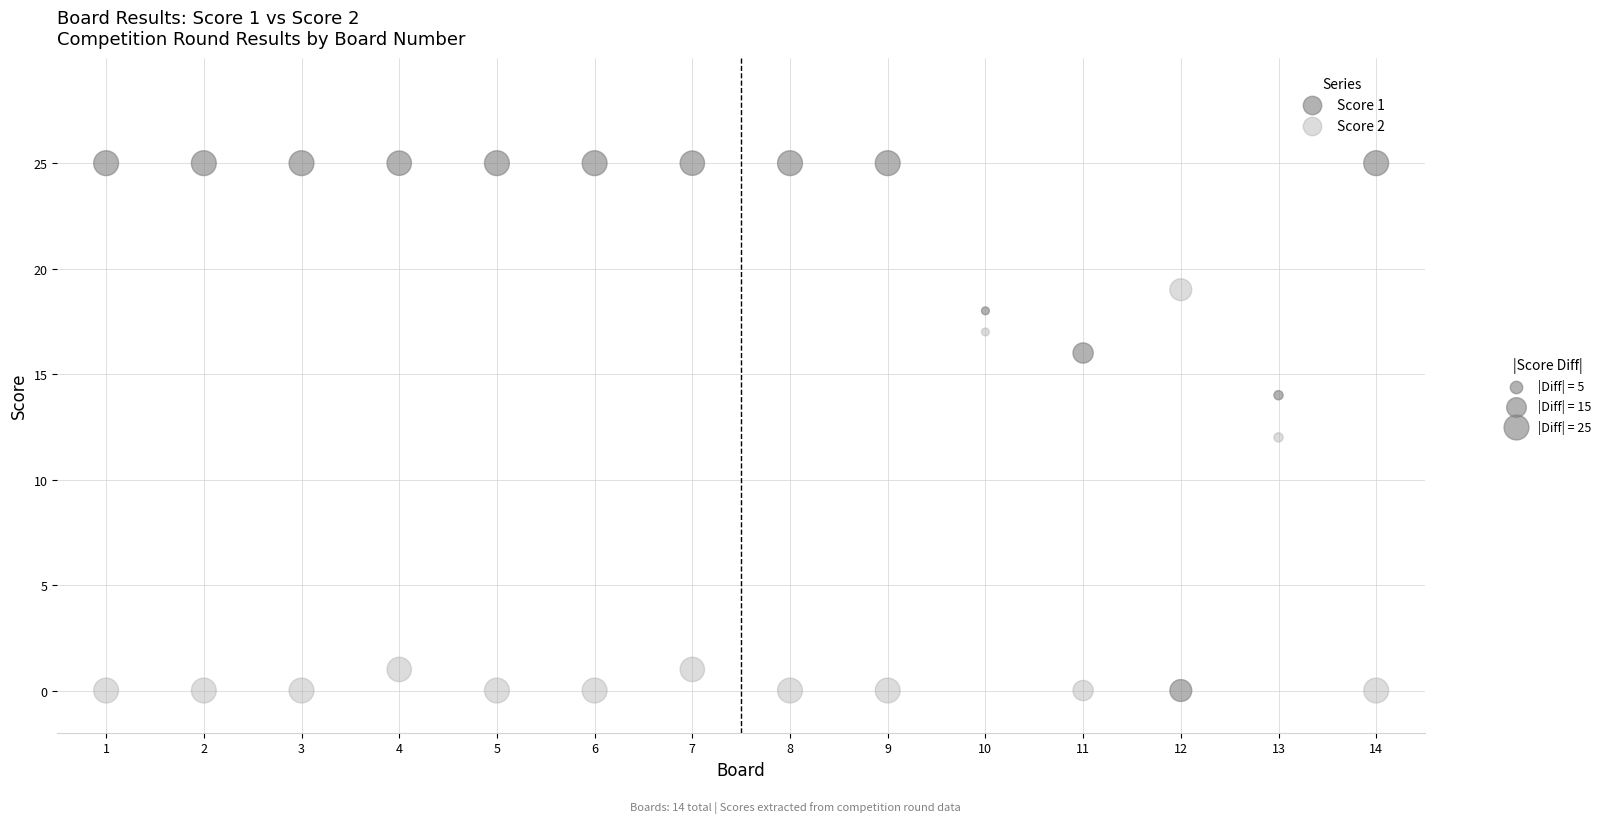

Across all data points, what is the range of X values (max minus min)?

13